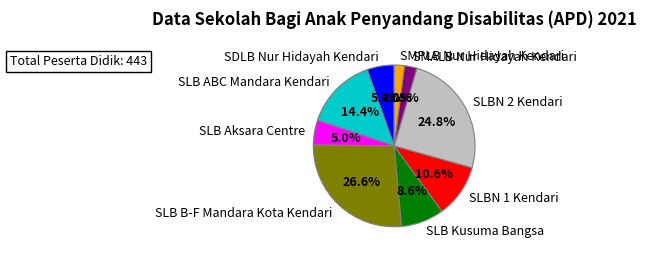

What percentage is NOT represented by SDLB Nur Hidayah Kendari?

94.6%